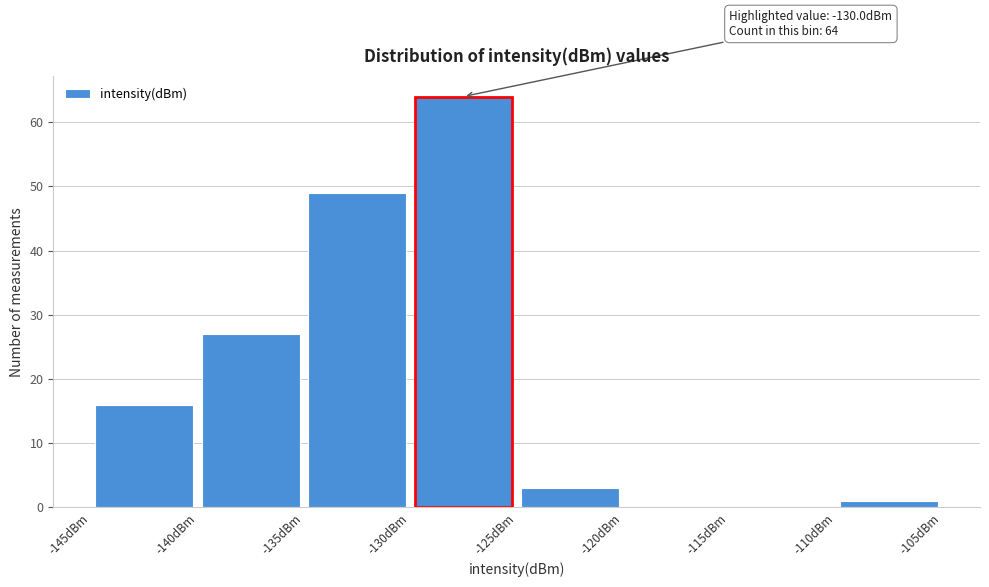

Over which range of the x-axis is the bar tallest?

-130 to -125